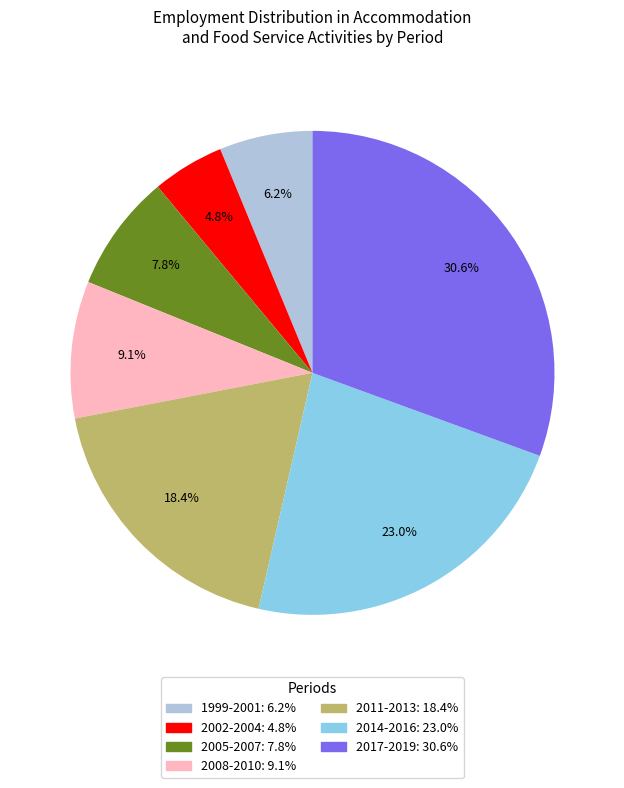

Does any single category account for the majority?

No